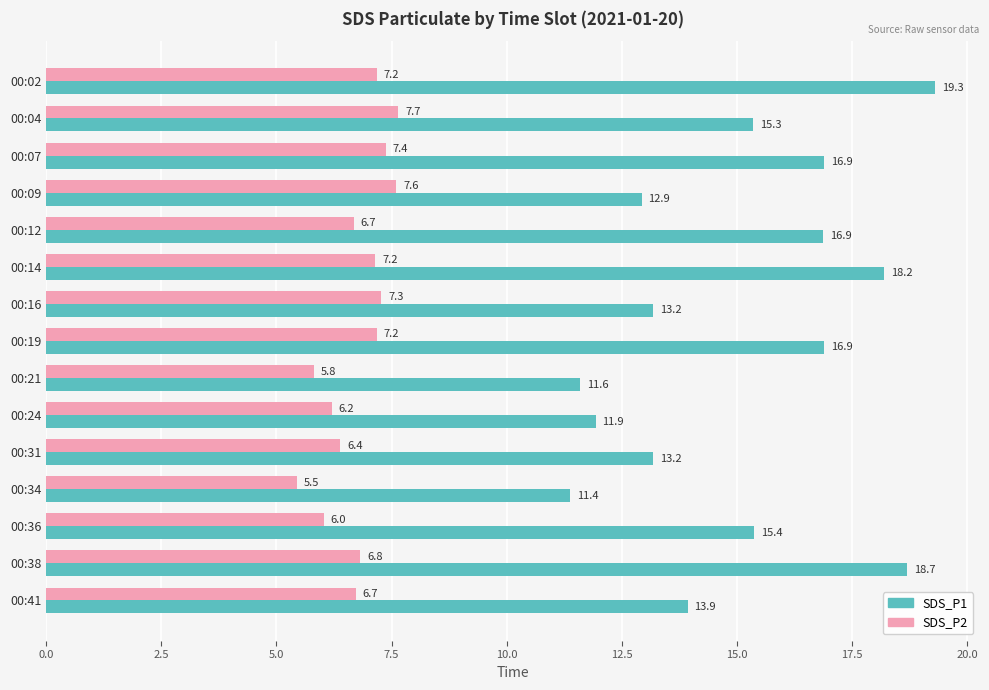

Is it true that SDS_P2 equals 6.7 at 00:41?

True